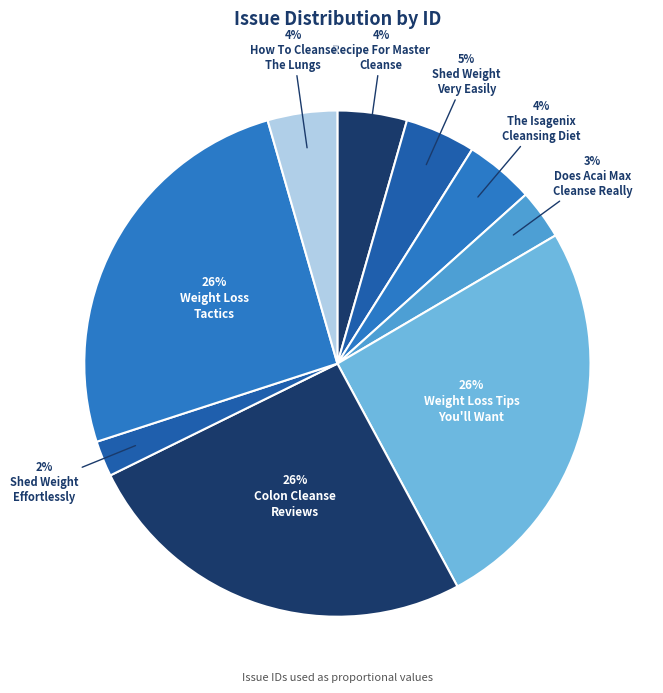

Count the number of slices in the pie.

9